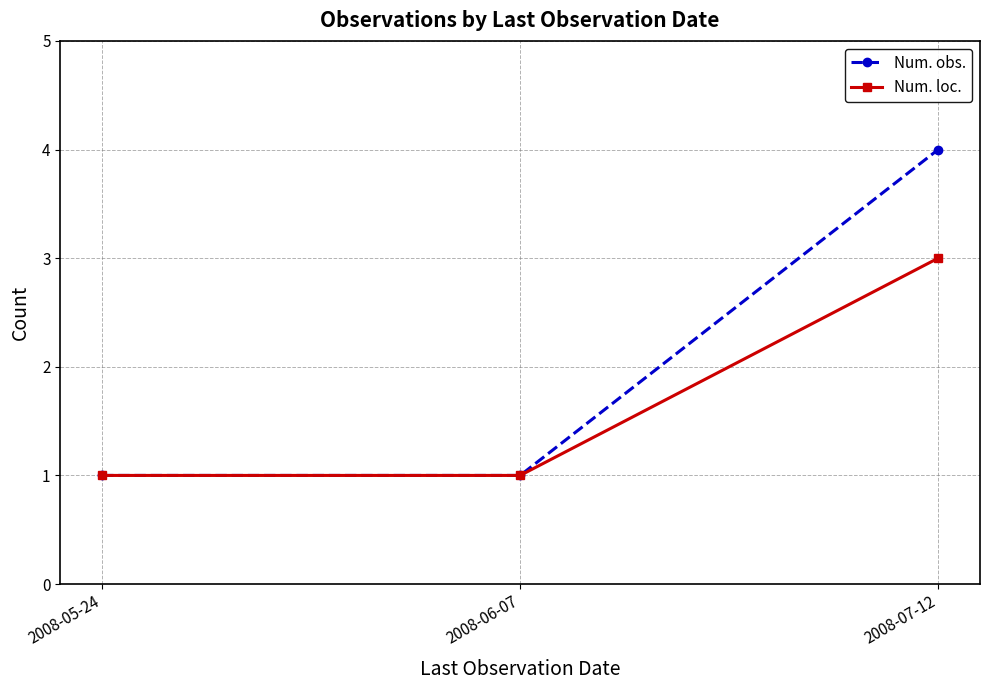

What is the sum of all Num. obs. values?

6